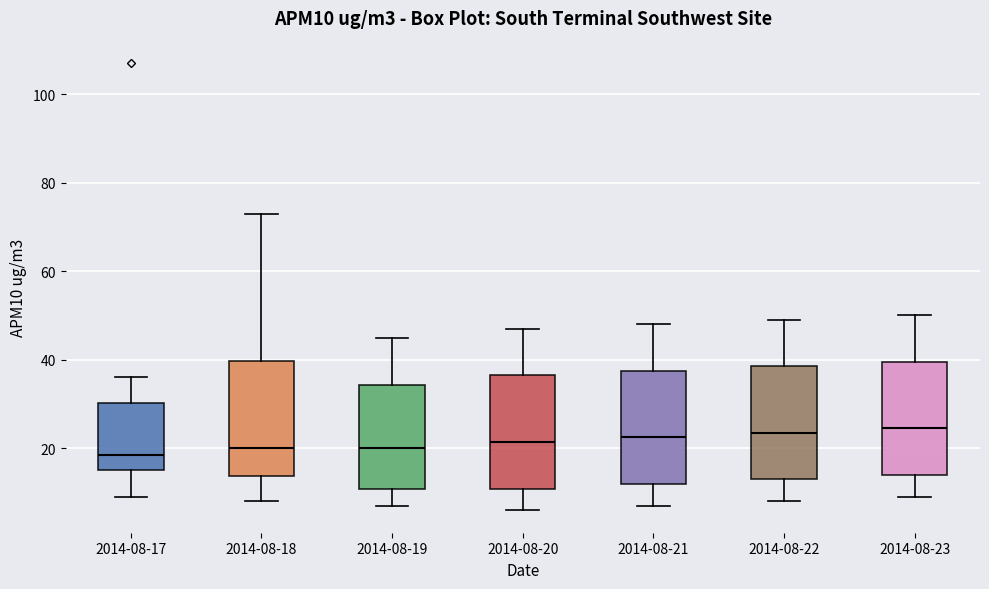

Where does the lower whisker of the box for 2014-08-19 end on the y-axis? The values are not printed on the chart, so give them approximately, as read against the axis.

8